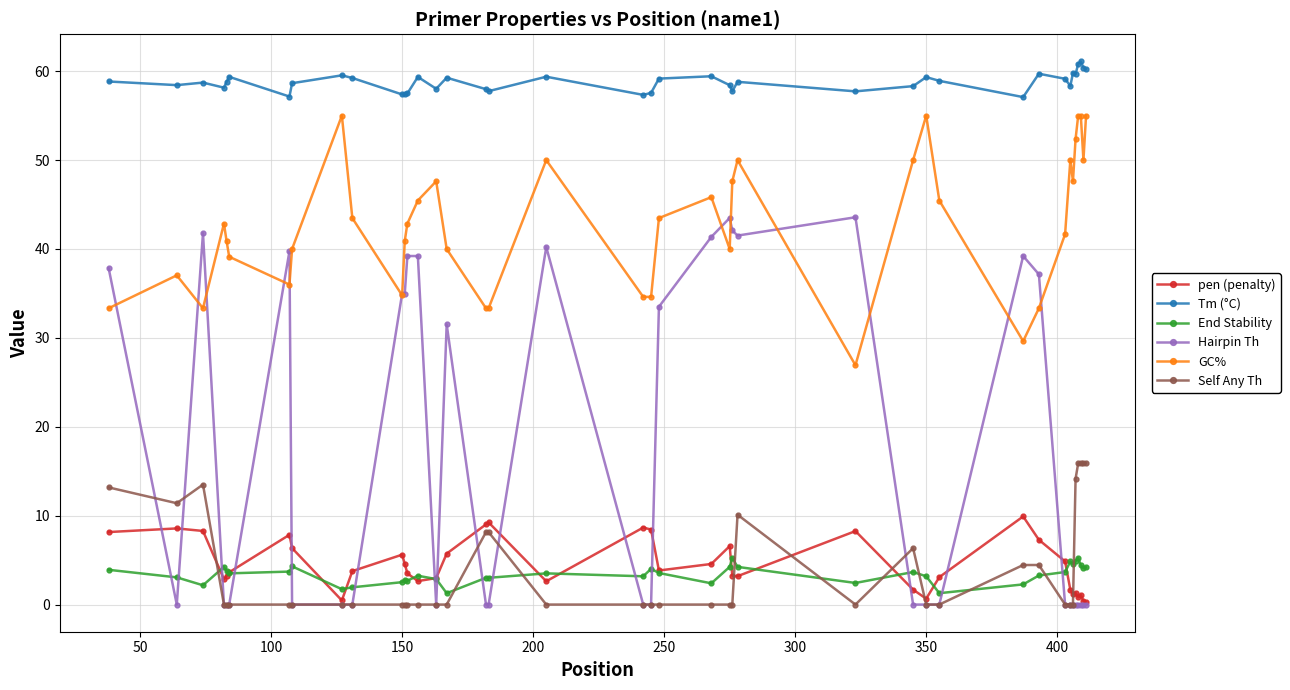

How many lines are shown in the chart?

6